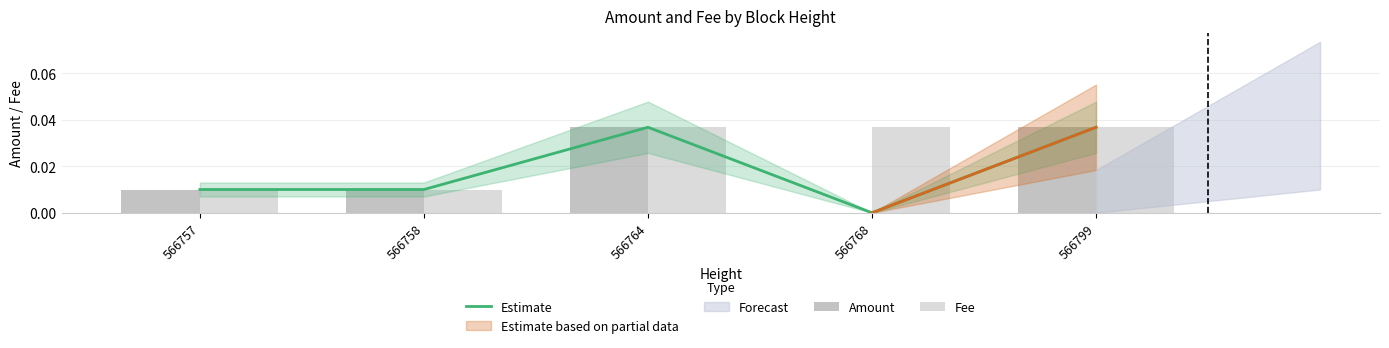

List the series in order of their peak value, lowest first.

Estimate, Amount, Fee